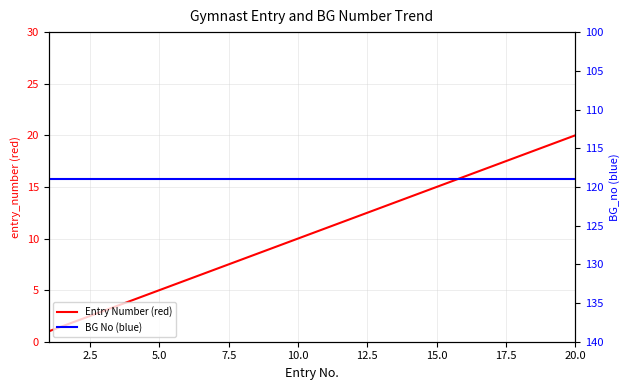

Which has a higher value, 15.0 or 17.5?

17.5